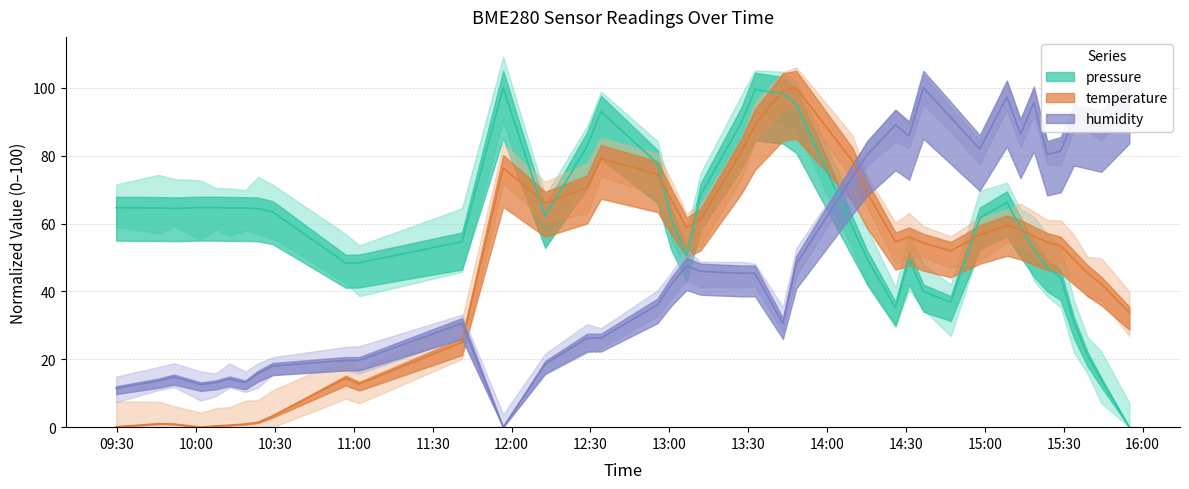

What are all the series names shown in the legend?

pressure, temperature, humidity